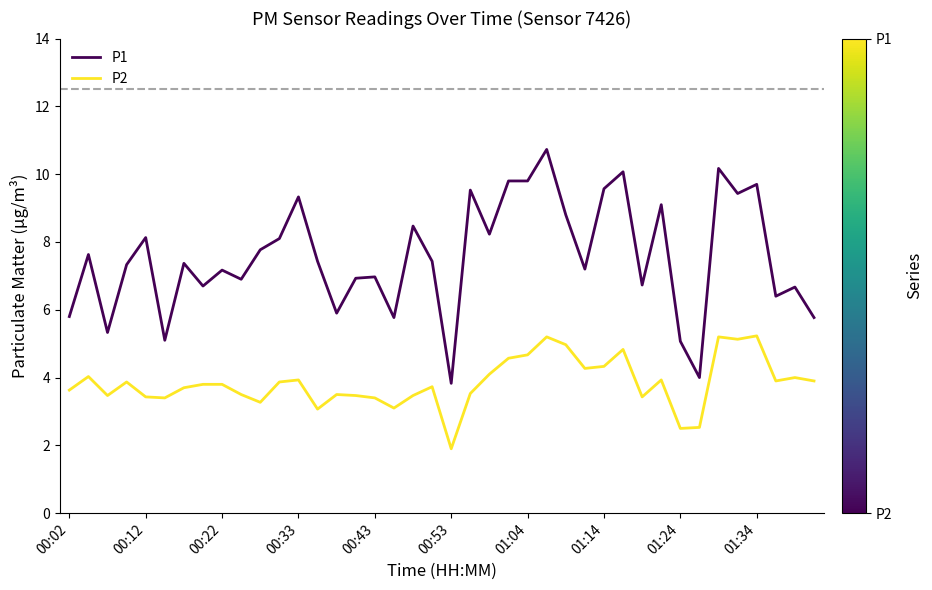

How many categories are shown in the chart?

40